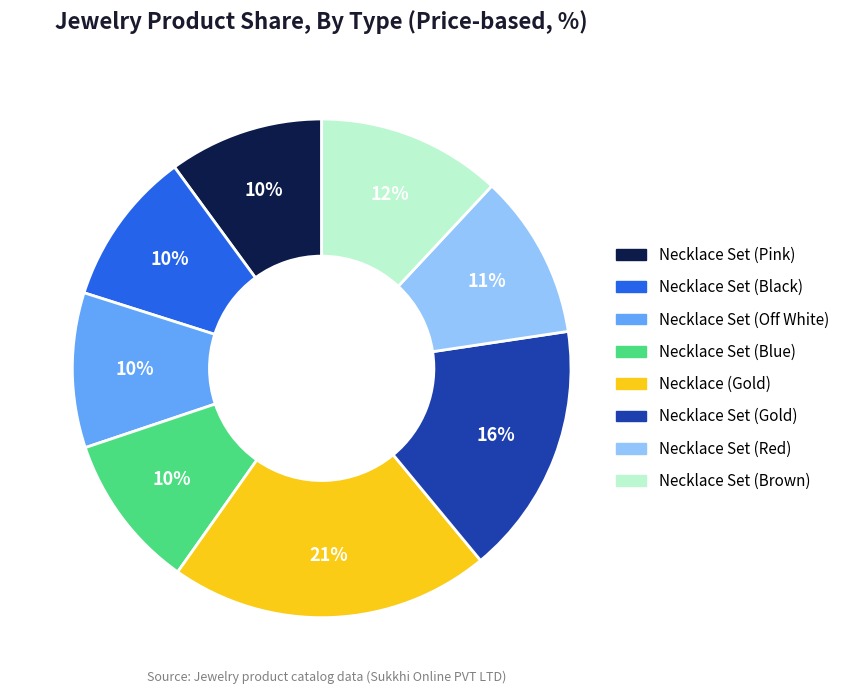

Approximately how many times larger is the value at Necklace Set (Pink) compared to Necklace (Gold)?

0.5